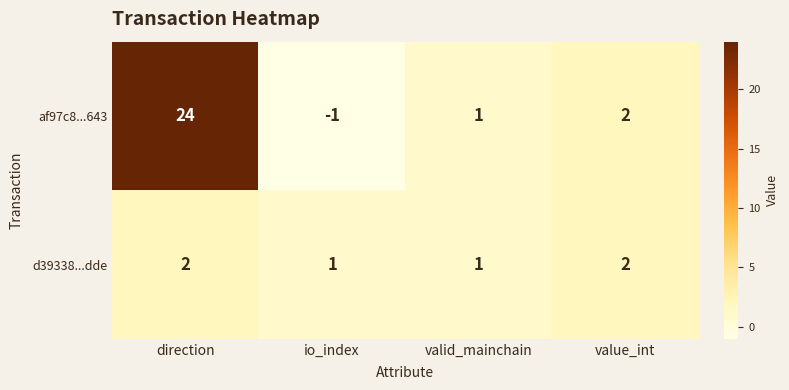

True or false: d39338...dde has a value of 1 at direction.

False